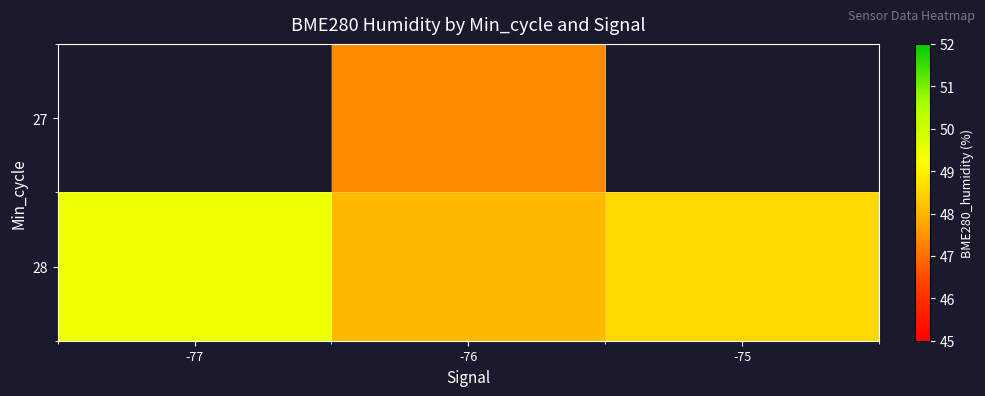

Rank the categories by 28 value from lowest to highest.

-76, -75, -77